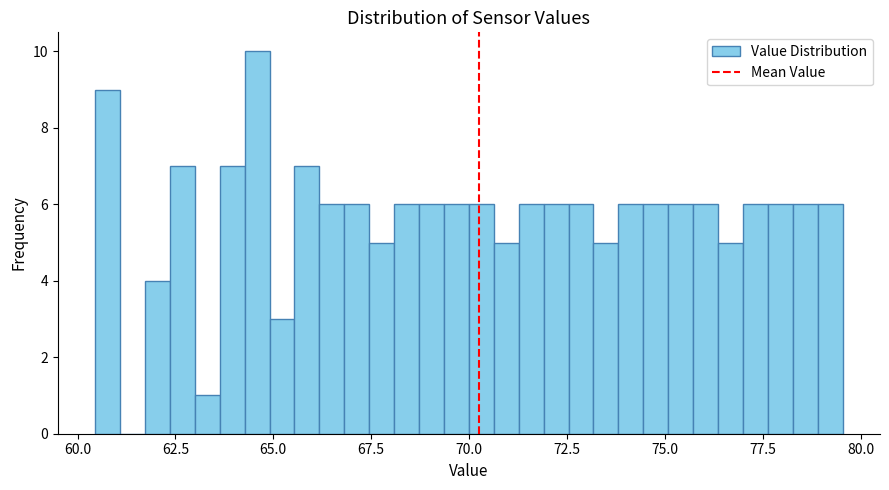

Around what value on the x-axis is the tallest bar? Give the approximate position of its centre, as read against the axis.

64.5